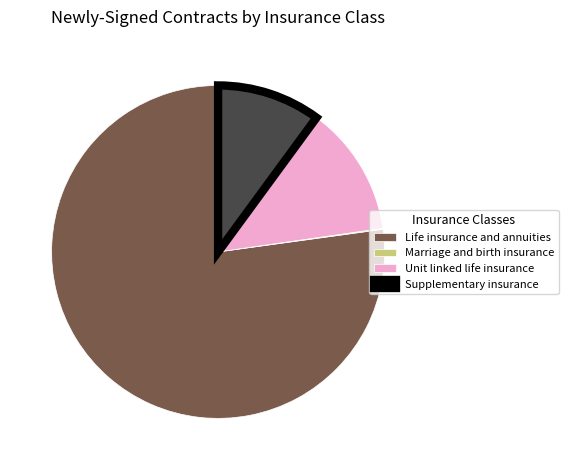

True or false: Supplementary insurance accounts for 10% of the total.

True